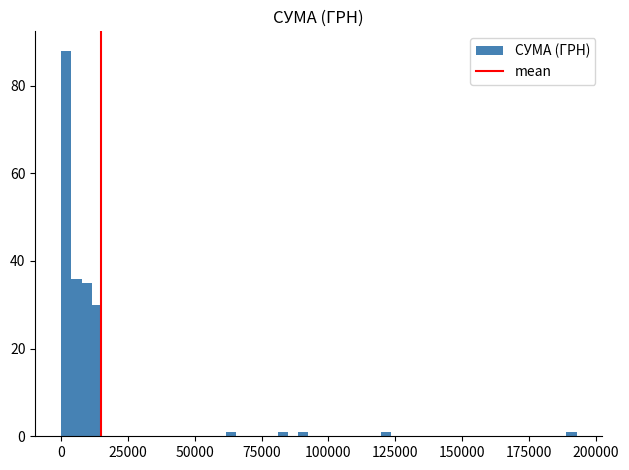

Read against the x-axis, roughly where is the centre of the tallest bar?

0